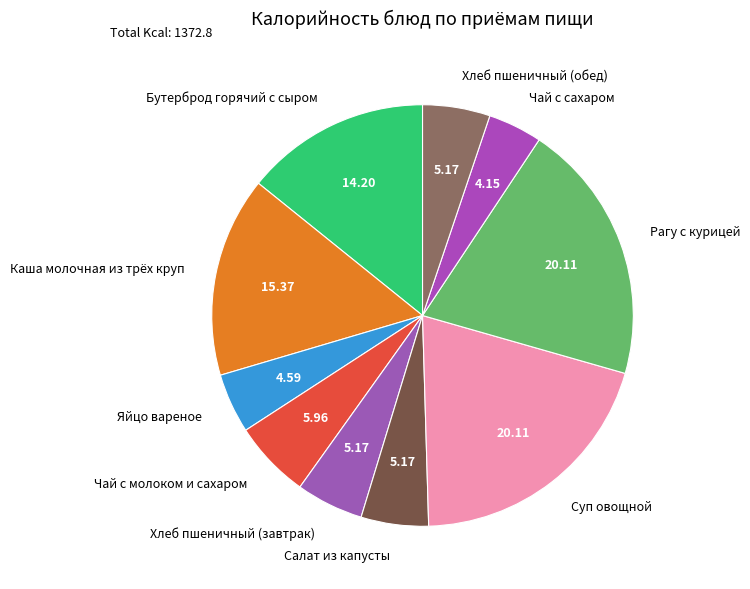

Does Хлеб пшеничный (обед) account for over 50% of the chart?

No